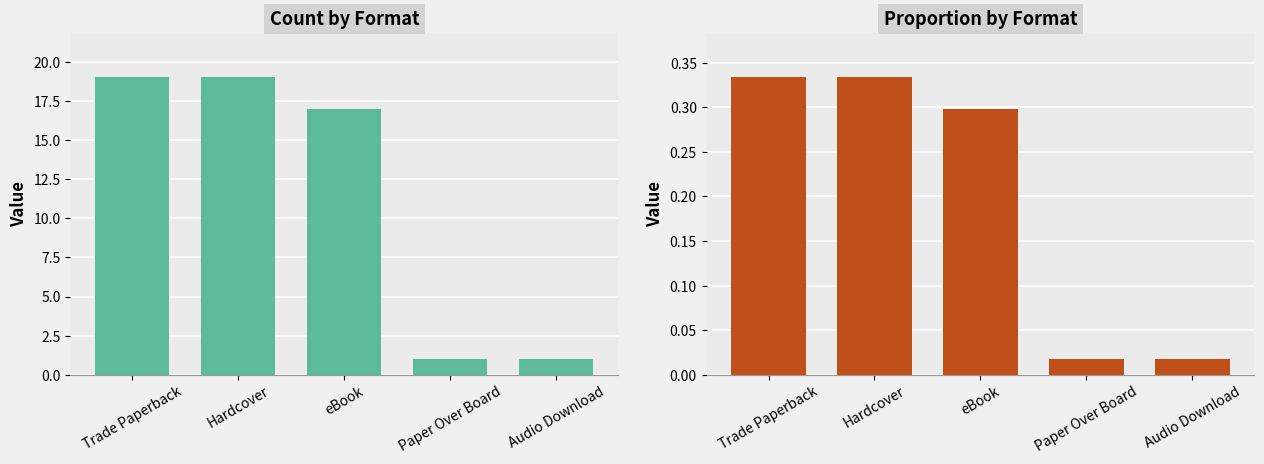

The Trade Paperback series shows 19.0 at Hardcover. True or false?

True